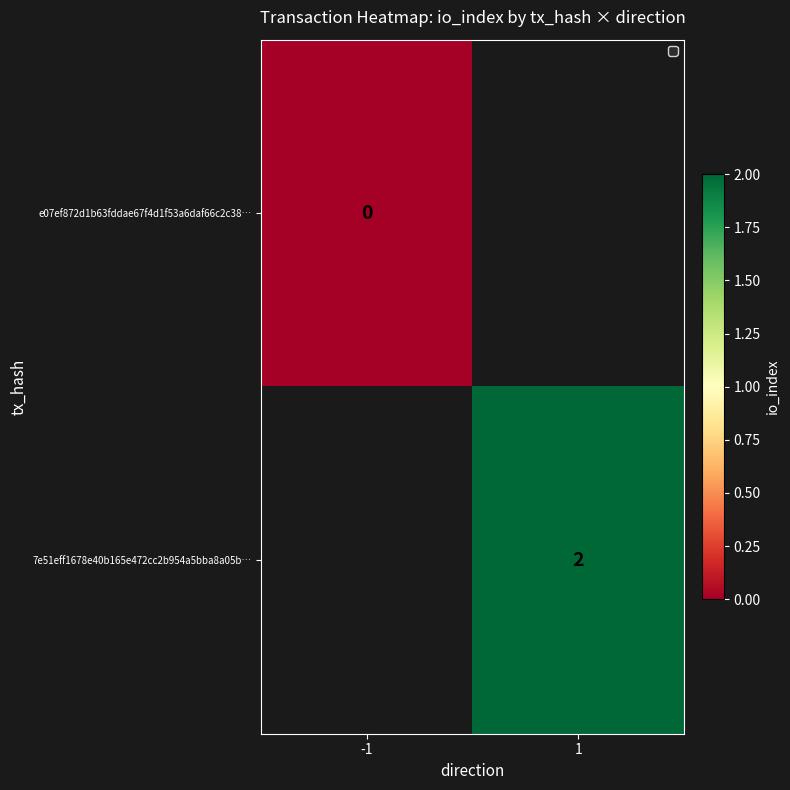

The value of 7e51eff1678e40b165e472cc2b954a5bba8a05b… at 1 is 2. True or false?

True